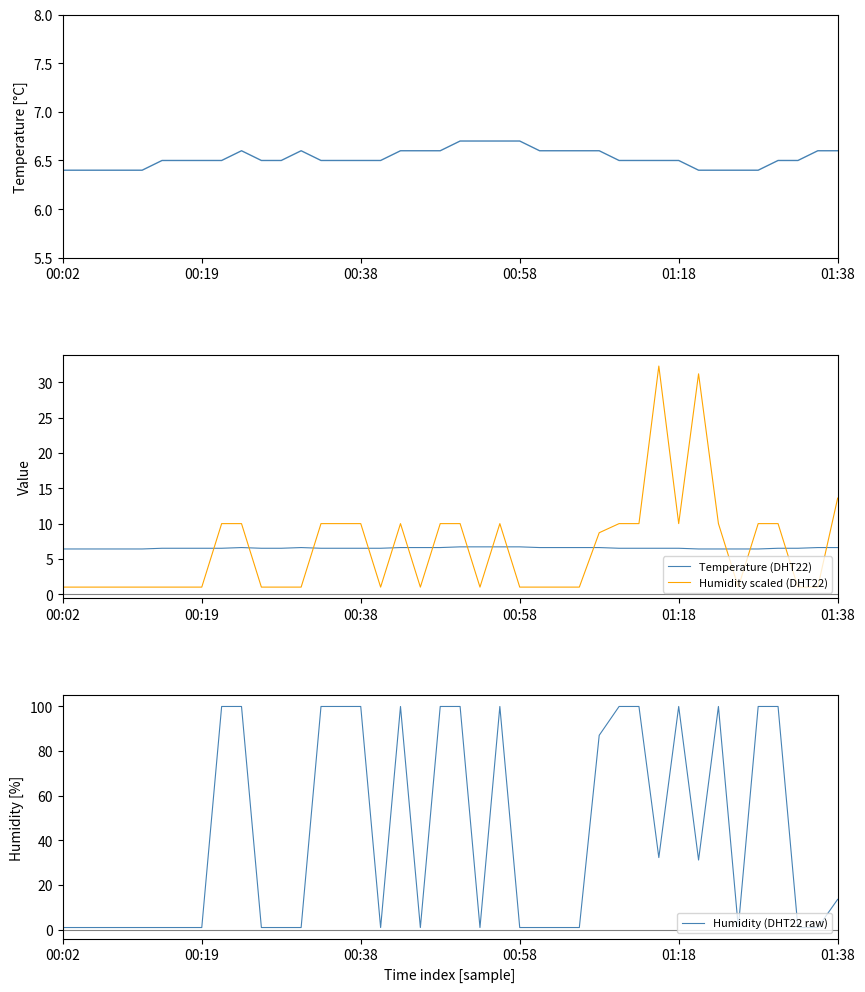

What is the minimum value for Temperature (DHT22)?

6.4